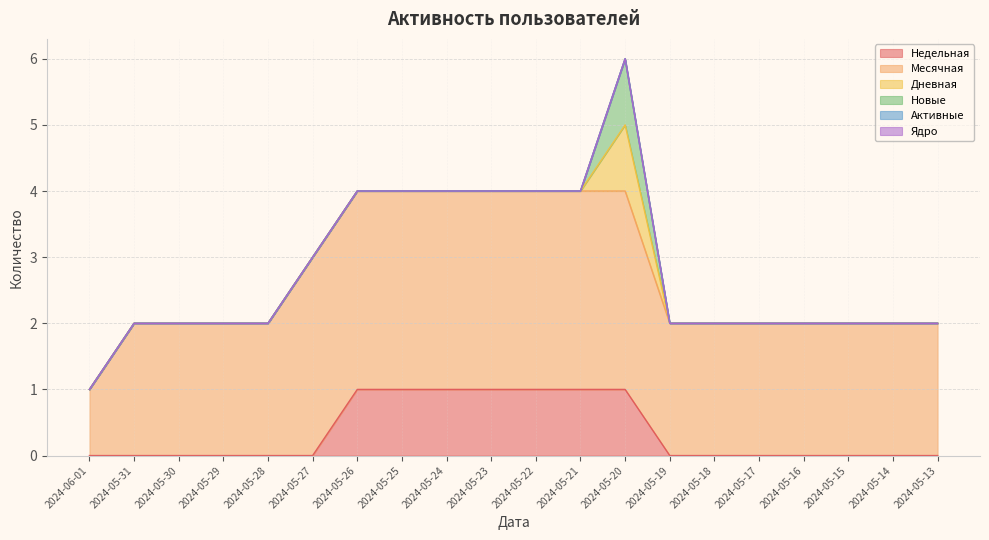

Does the chart display data point markers on the line(s)?

No